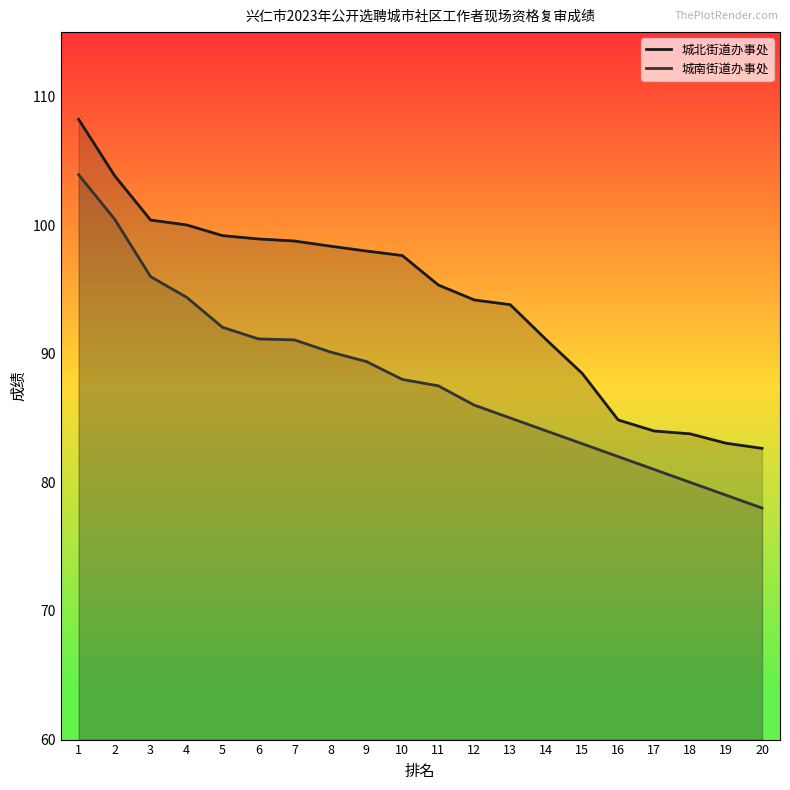

True or false: 城南街道办事处 has a value of 139.6 at 13.

False